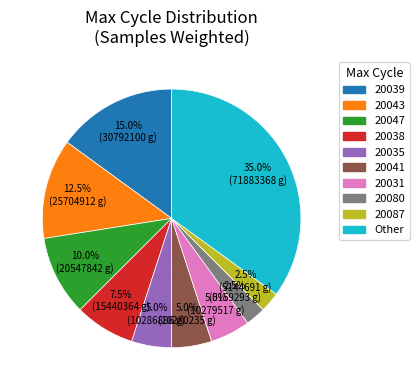

Does any single category account for the majority?

No